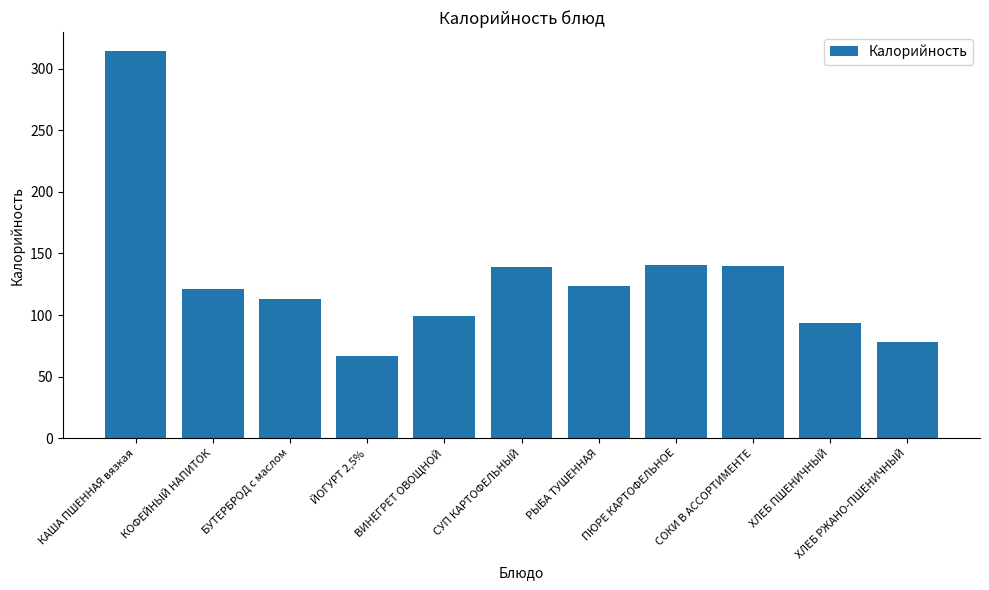

What is the label of the 11th bar from the right?

КАША ПШЕННАЯ вязкая